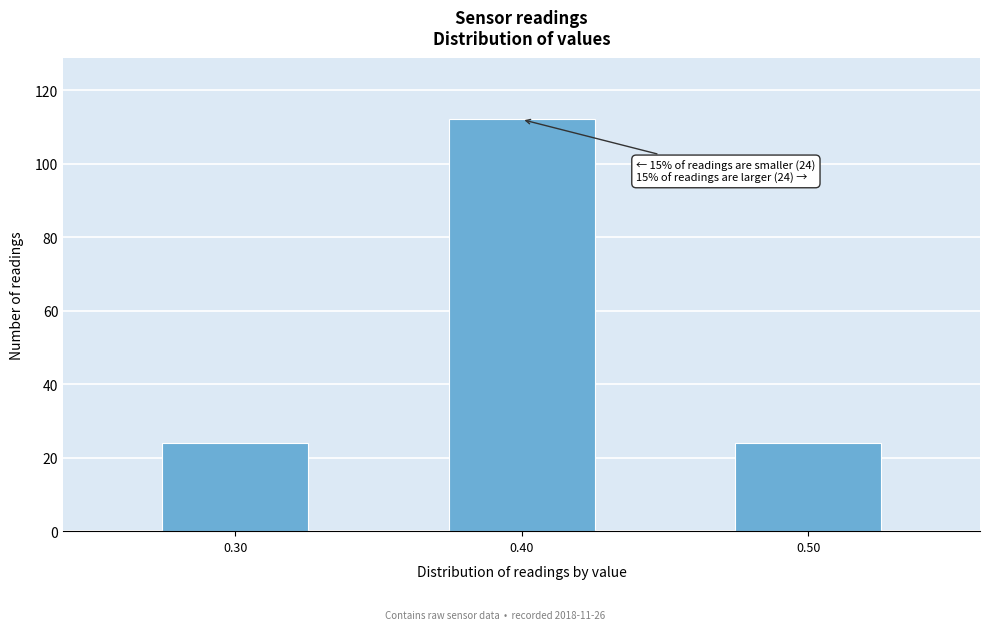

Reading left to right, extract all data points from this chart.

0.30=24	0.40=112	0.50=24